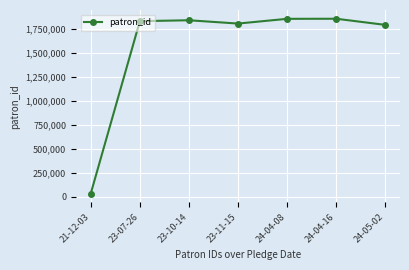

Read the value at 23-11-15, to the nearest 100.

1802300